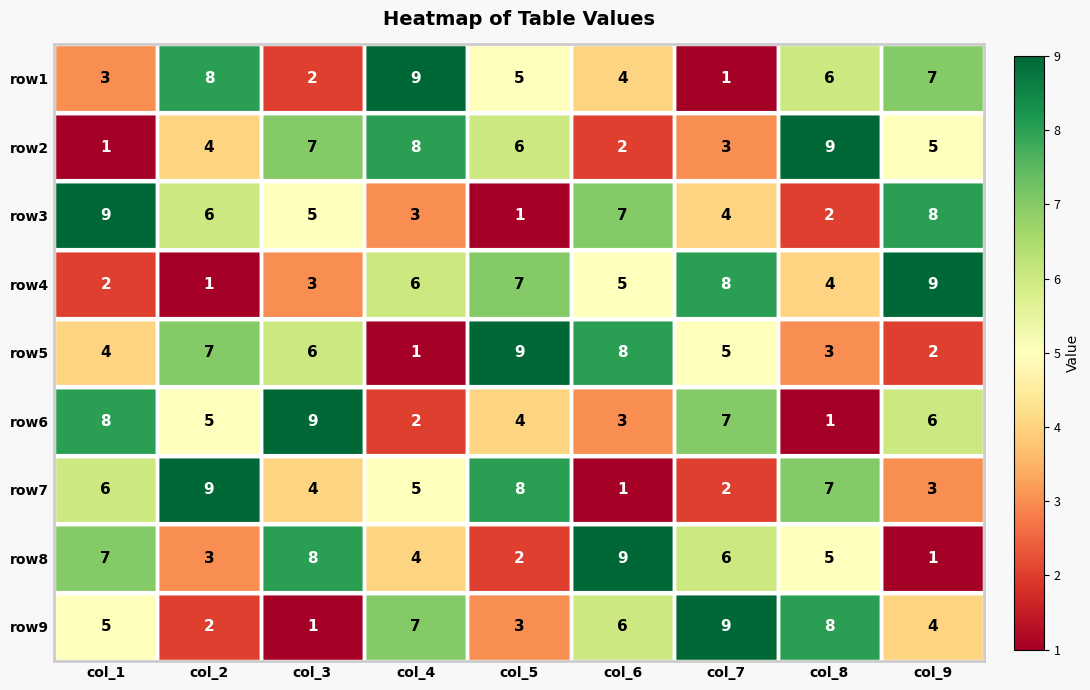

What is the average value of the row3 series?

5